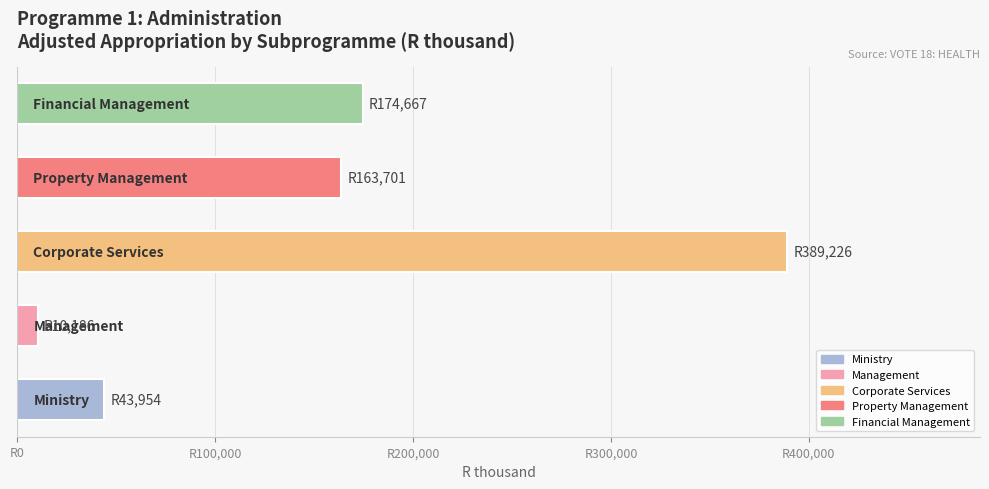

Rank the categories by value from lowest to highest.

Management, Ministry, Property Management, Financial Management, Corporate Services